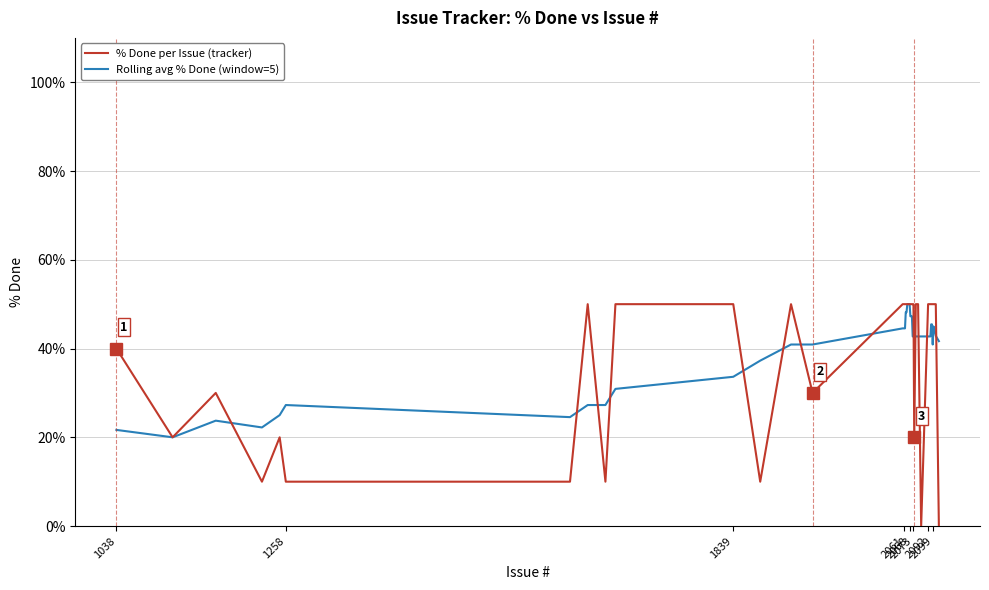

Which series has the widest spread of values?

% Done per Issue (tracker)